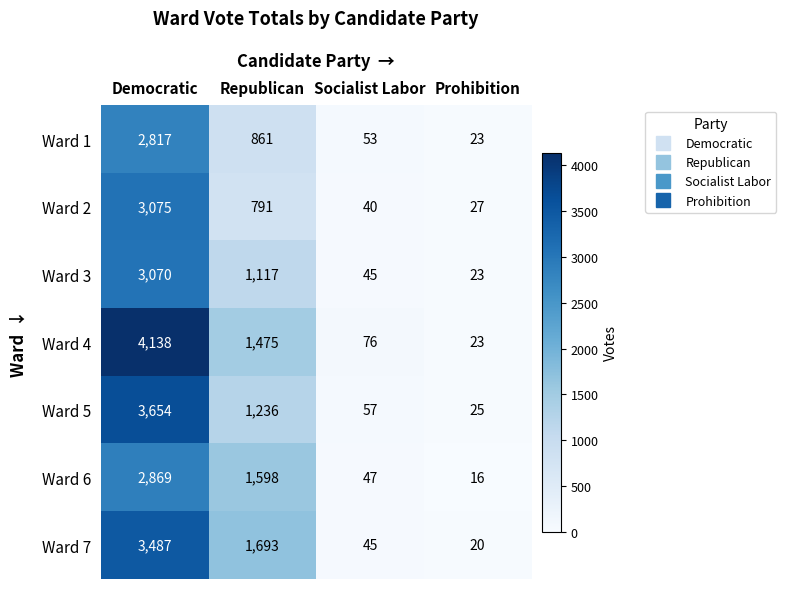

Is it true that Ward 7 equals 20 at Prohibition?

True